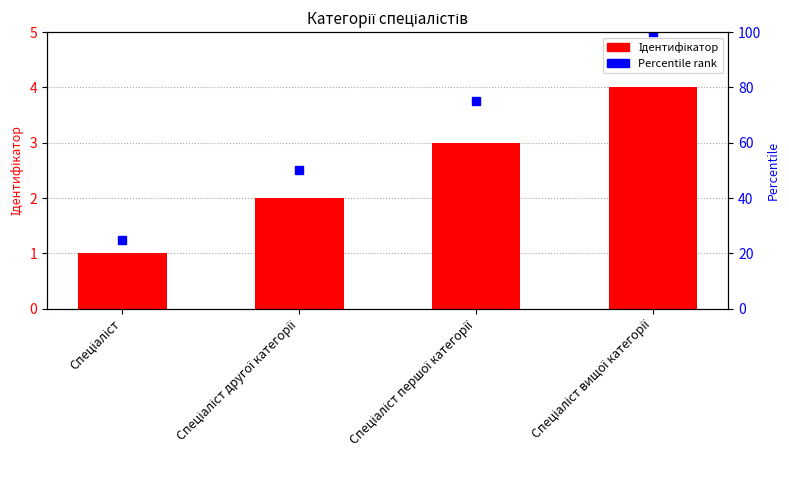

At how many categories does at least one series exceed 30?

3